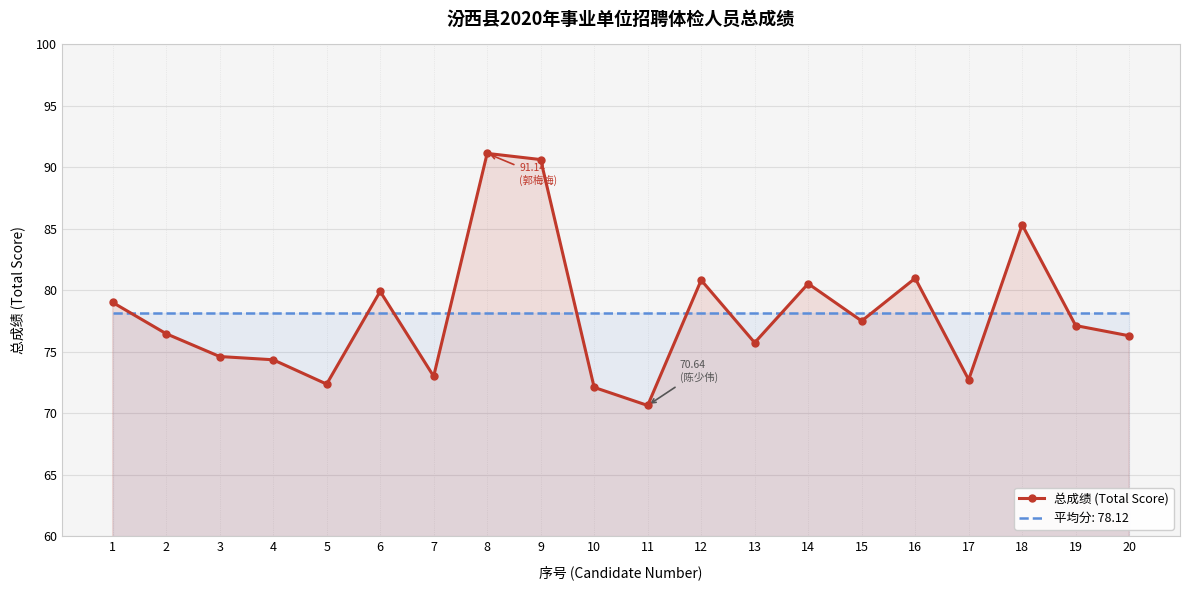

At which label is the value closest to 80?

6